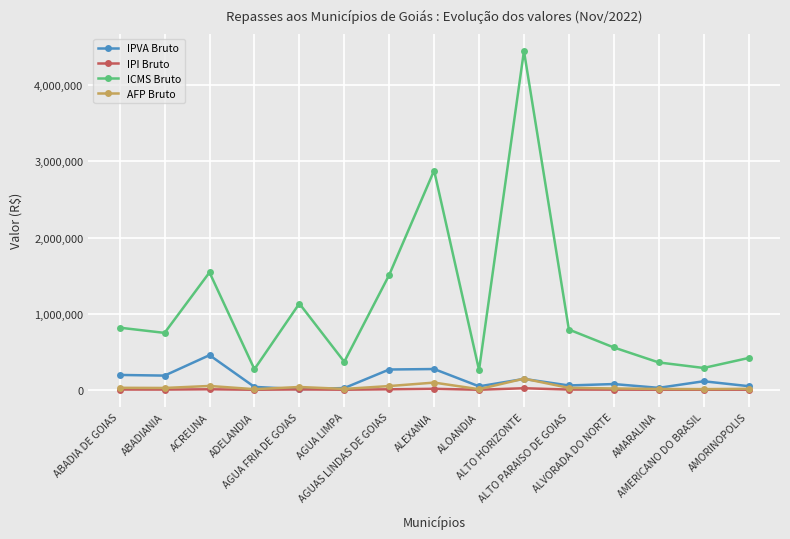

At which category is the sum across all series the highest?

ALTO HORIZONTE